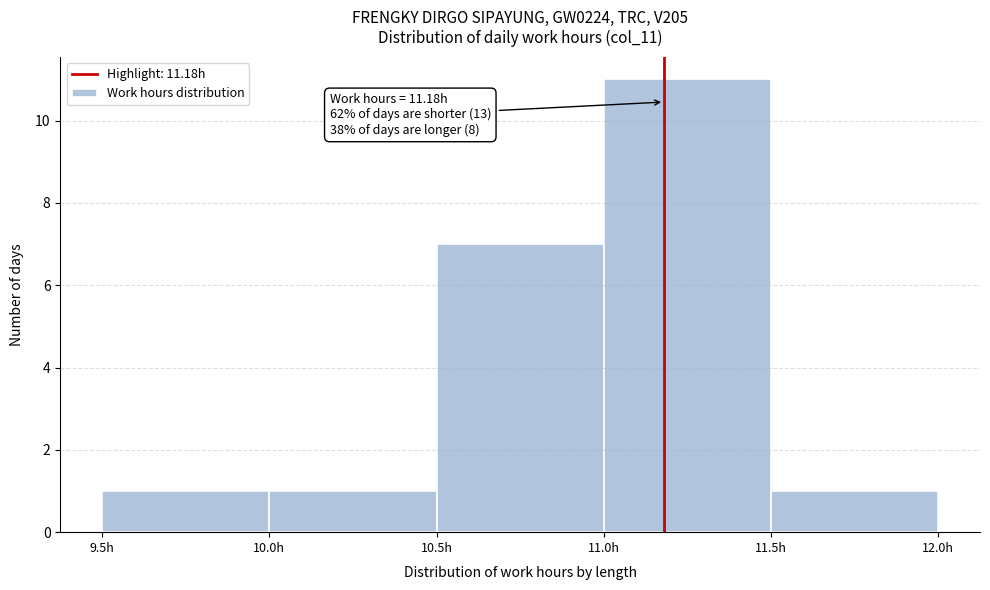

Over which range of the x-axis is the bar tallest?

11.0 to 11.5